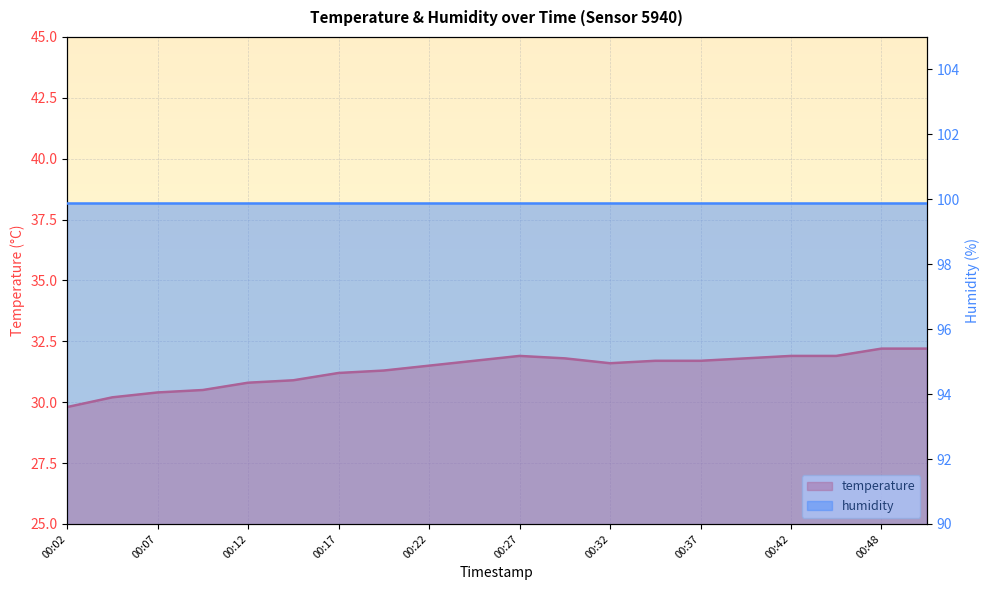

What is the smallest value displayed?

29.8